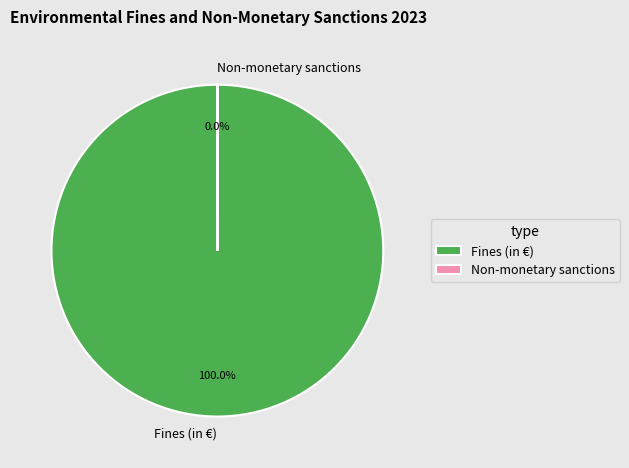

Which has a higher value, Fines (in €) or Non-monetary sanctions?

Fines (in €)